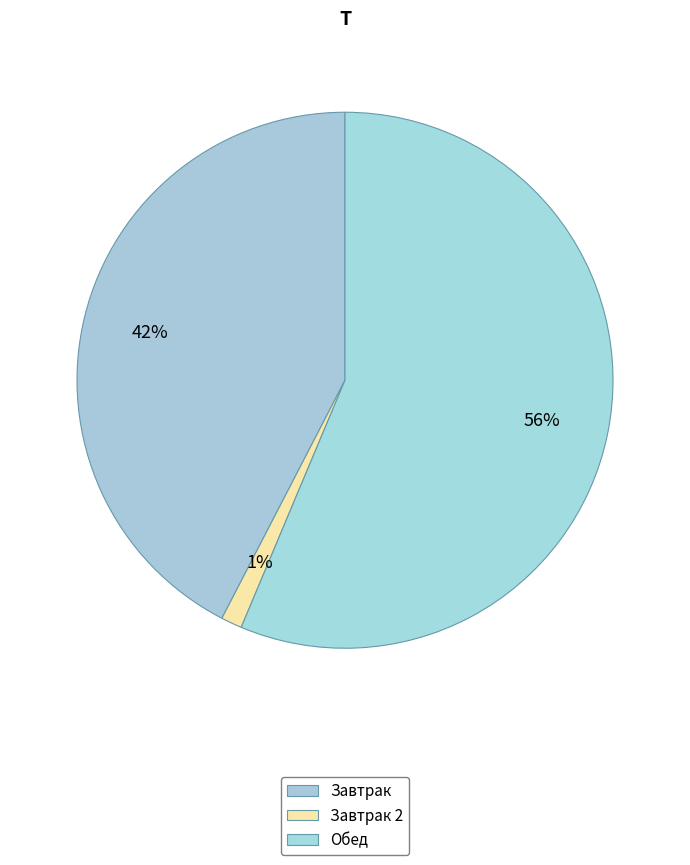

What is the smallest slice in the pie chart?

Завтрак 2